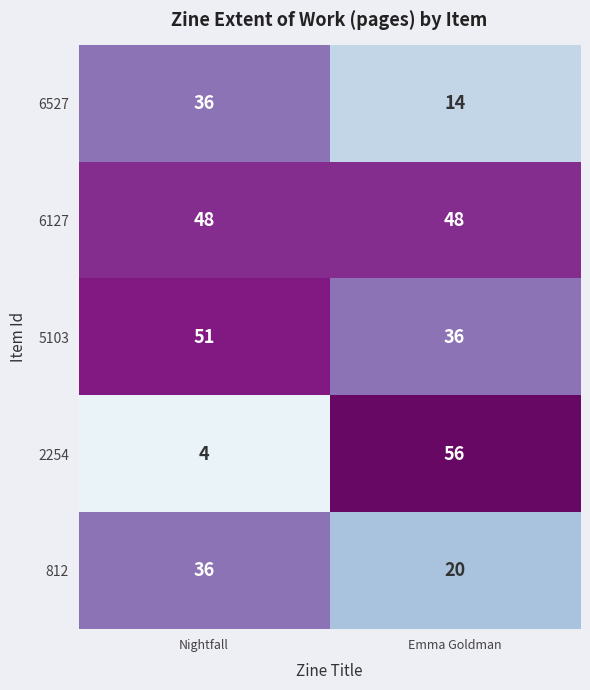

What is the greatest value displayed?

56